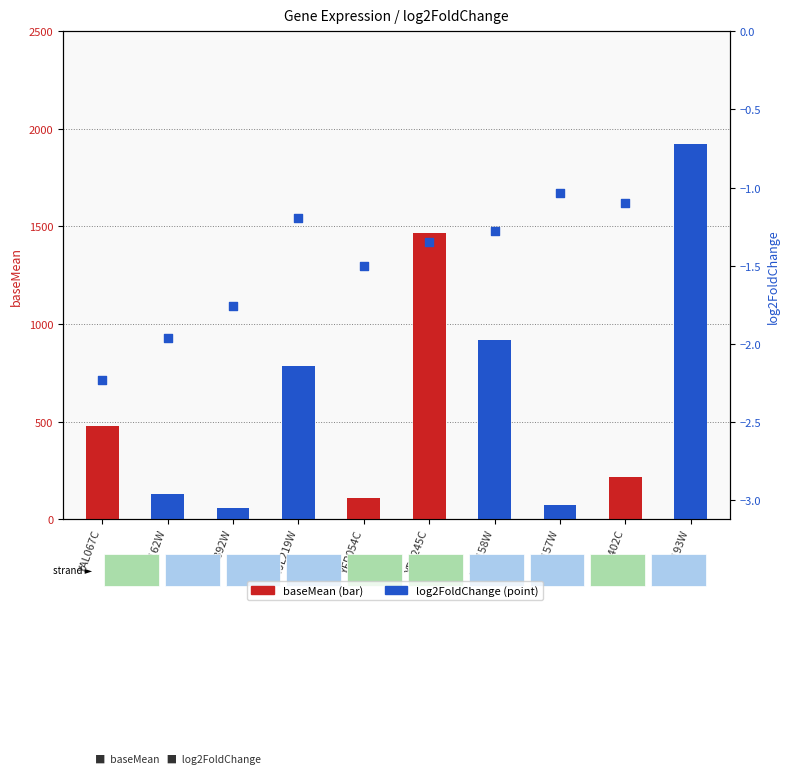

Which series contains the lowest Y value?

log2FoldChange